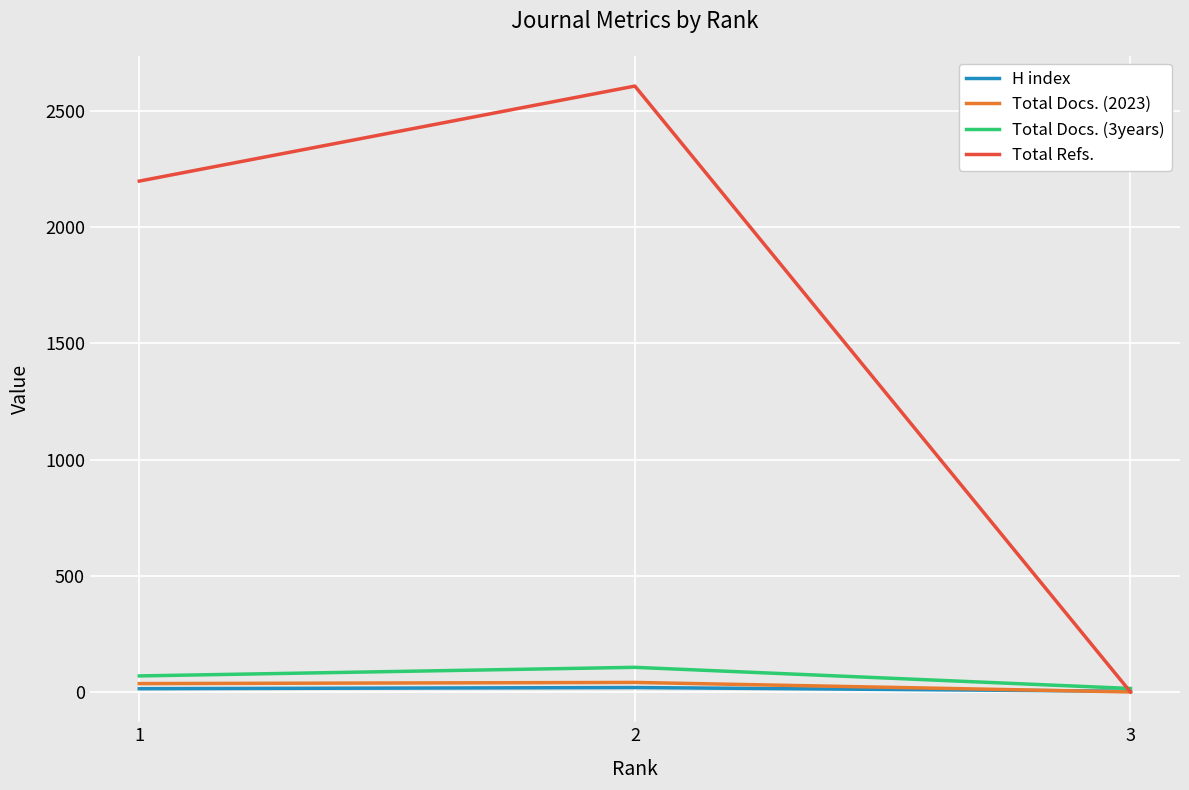

What is the maximum value shown in the chart?

2608